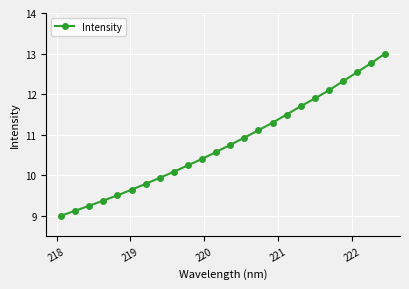

What is the maximum value shown in the chart?

13.0